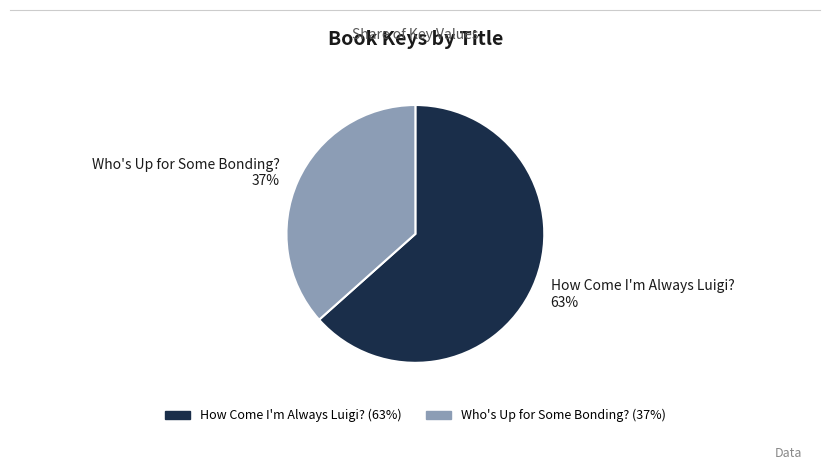

Which has a higher value, Who's Up for Some Bonding? or How Come I'm Always Luigi??

How Come I'm Always Luigi?